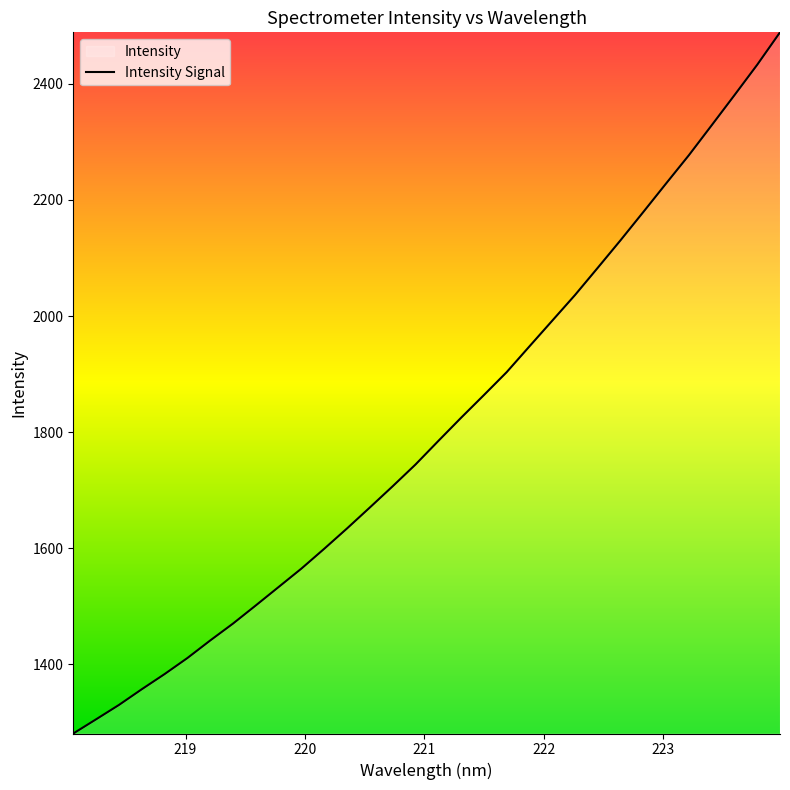

What is the greatest value displayed?

2488.6